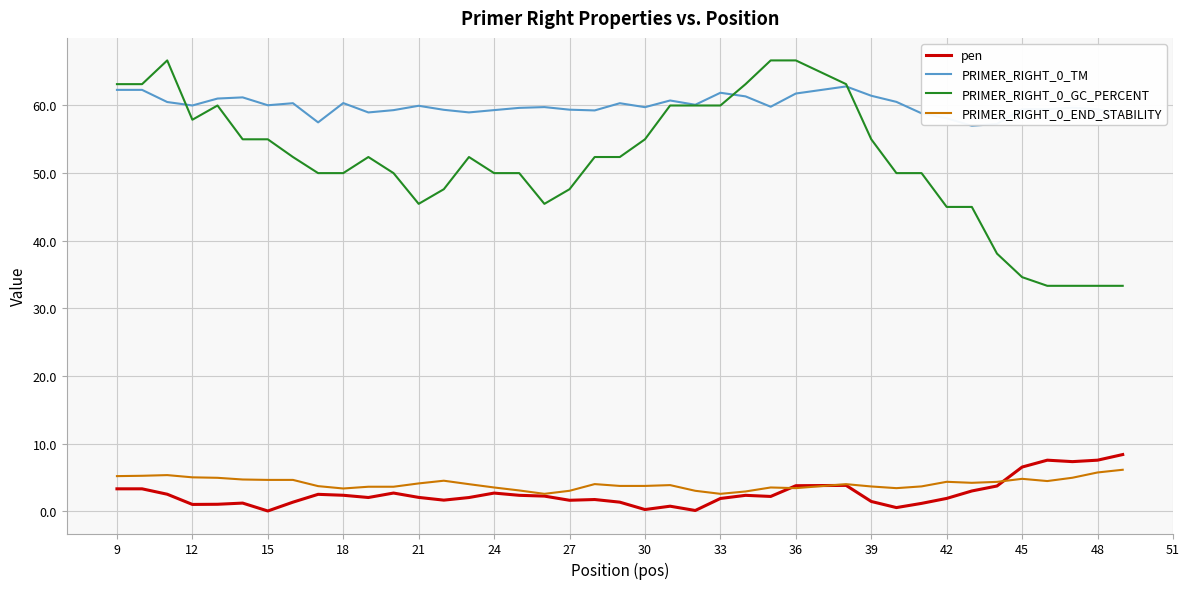

What is the highest value of the pen series?

8.4